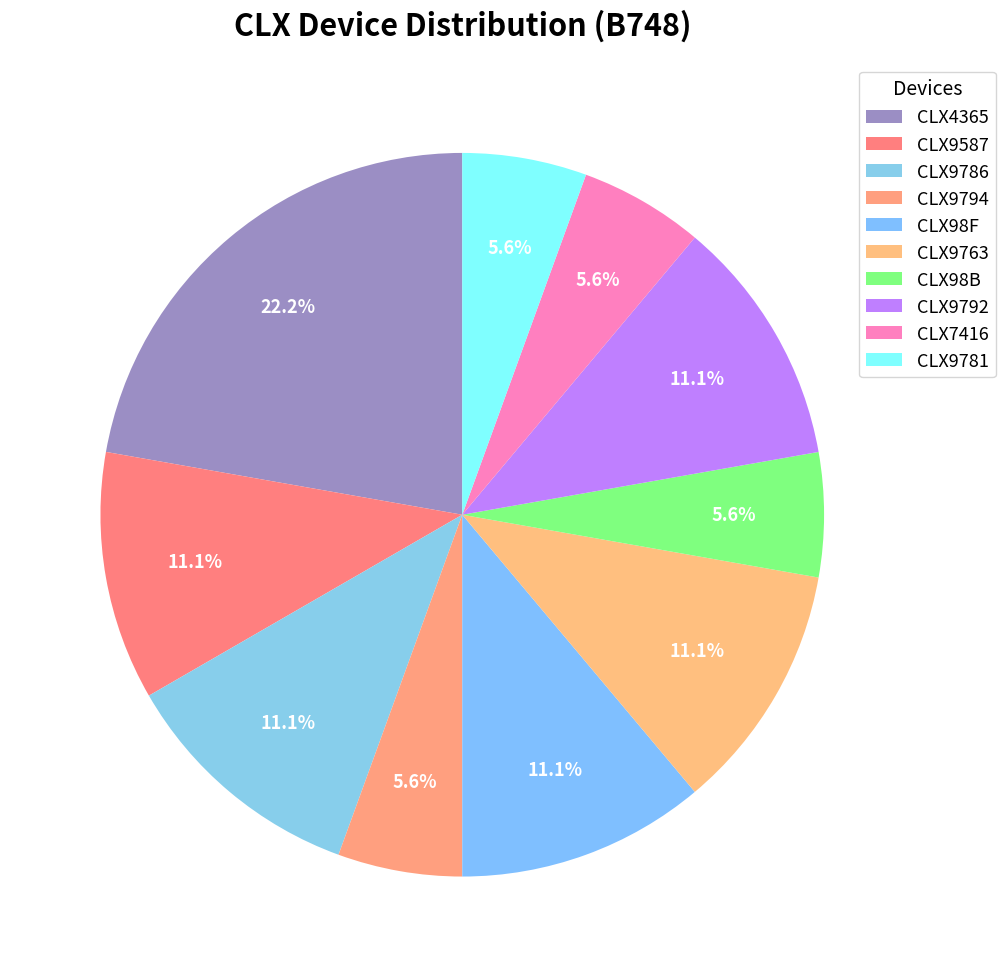

Count the number of slices in the pie.

10